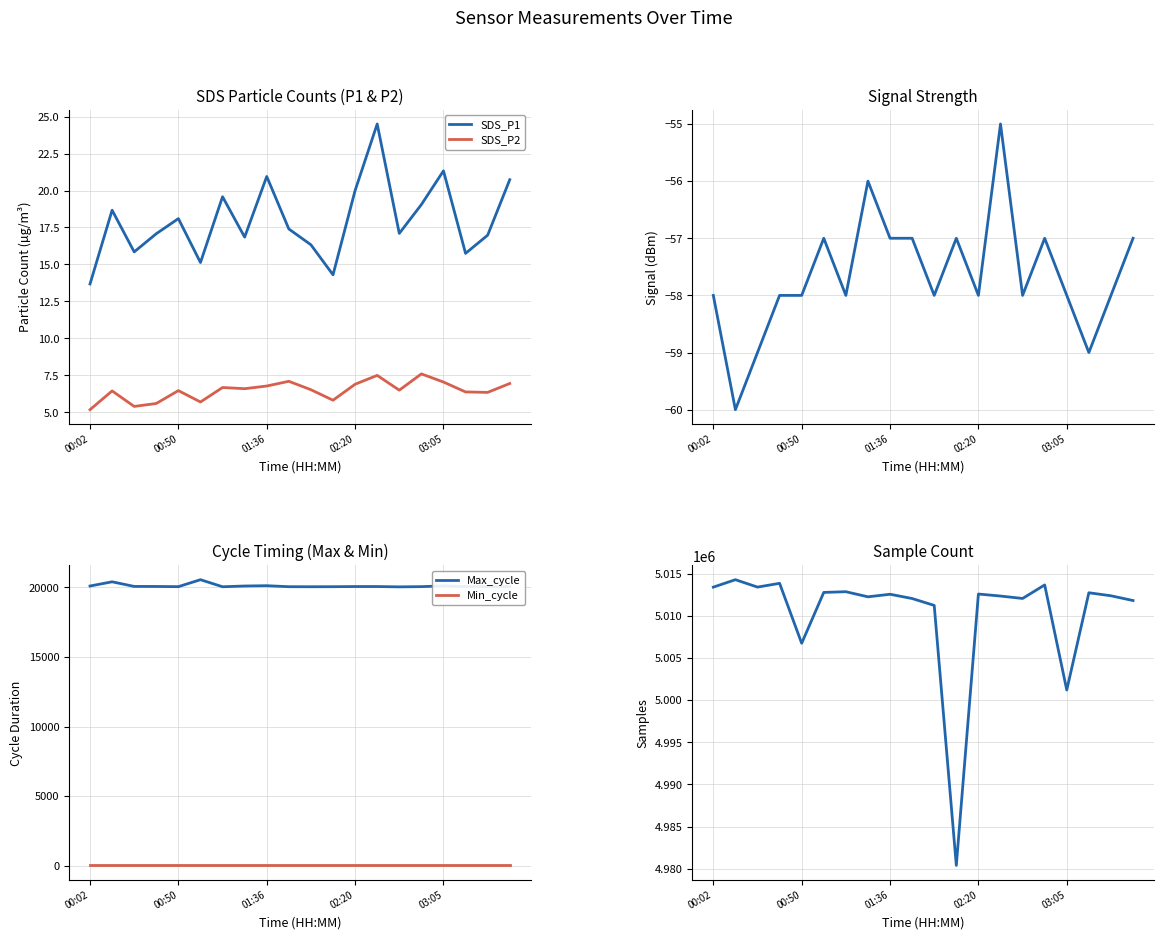

Which series has the largest total across all categories?

Samples